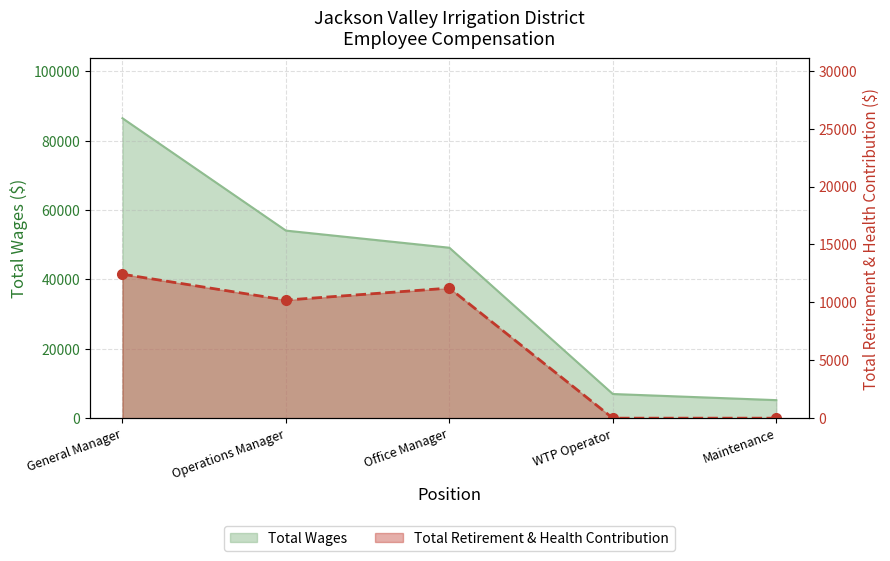

Rank the series by their average value, from lowest to highest.

Total Retirement & Health Contribution, Total Wages